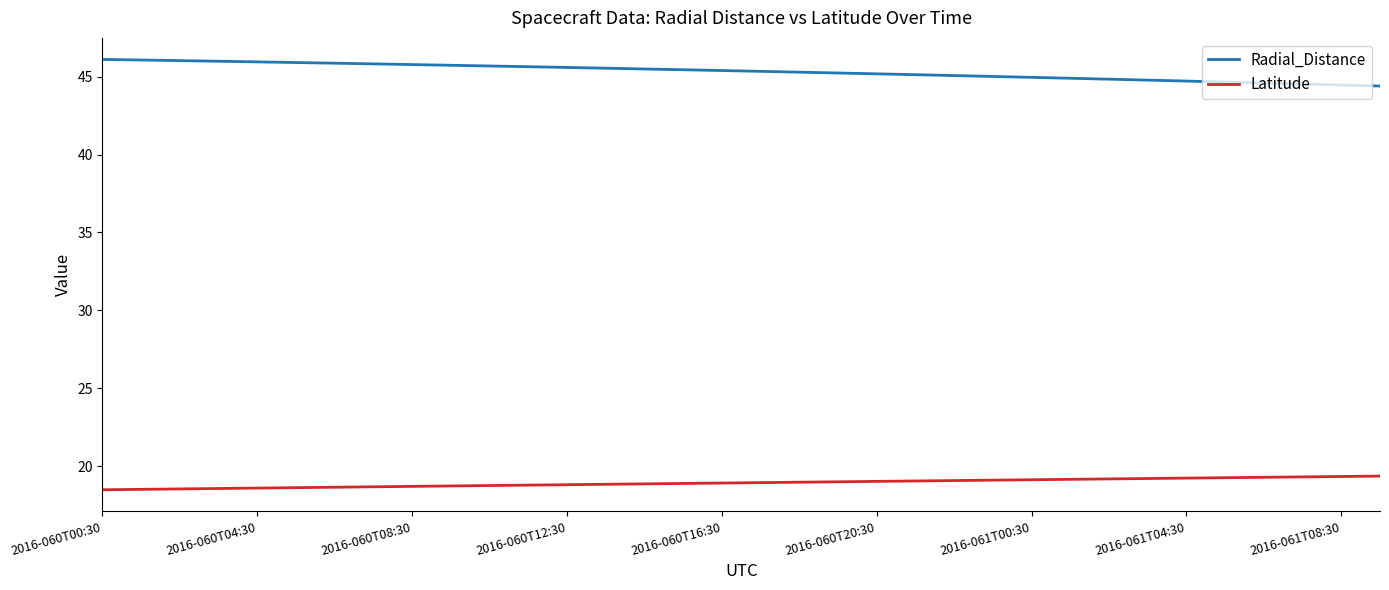

Which series has the widest spread of values?

Radial_Distance